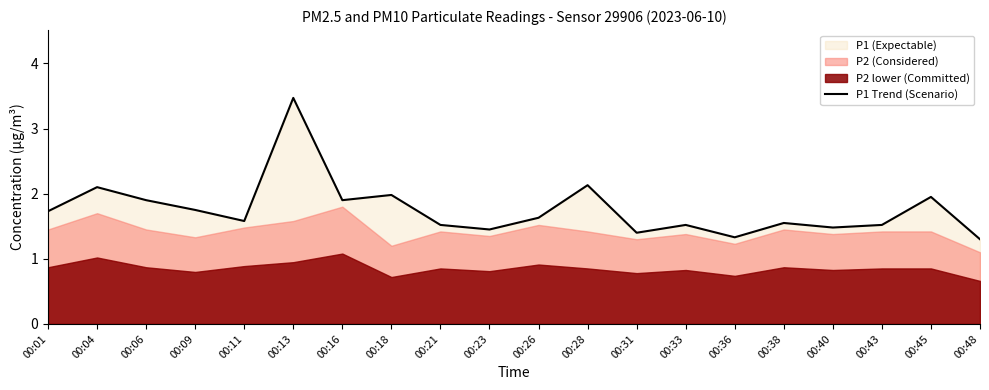

What is the ratio of the value at 00:16 to the value at 00:11?

1.2